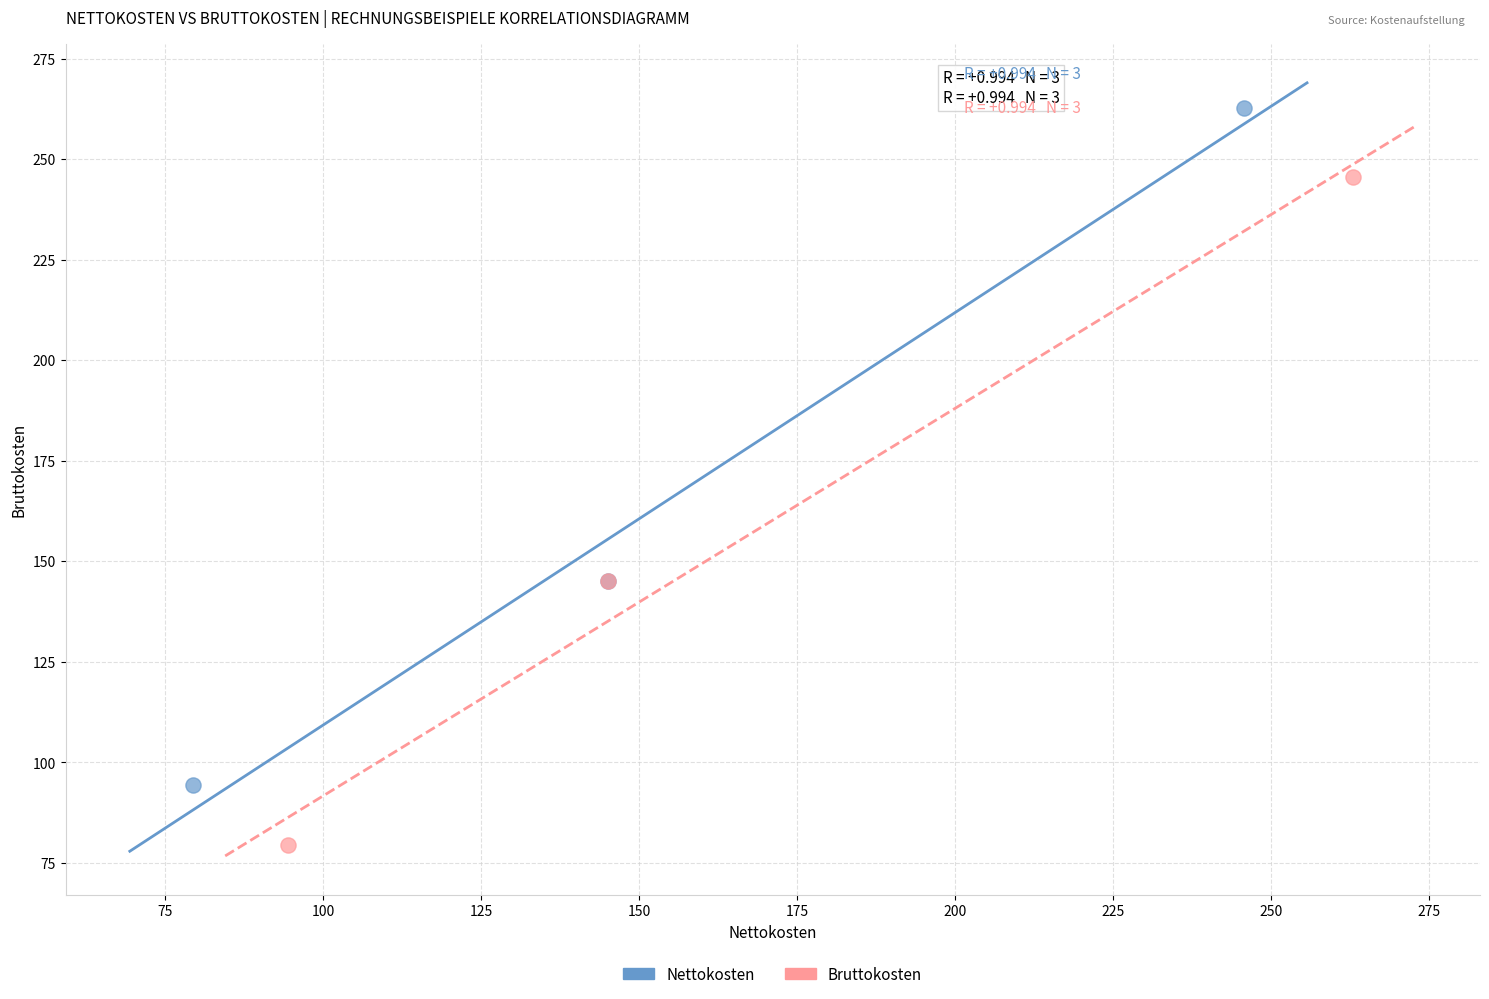

Which series has the largest Y range (max minus min)?

Nettokosten